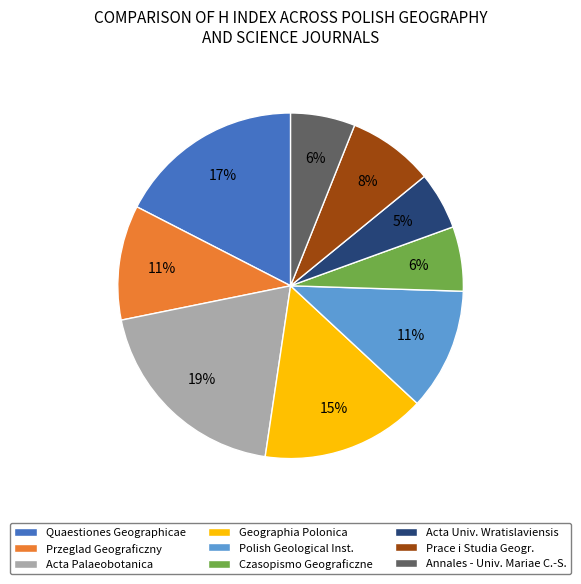

Do Quaestiones Geographicae and Acta Palaeobotanica together represent more than half of the pie?

No